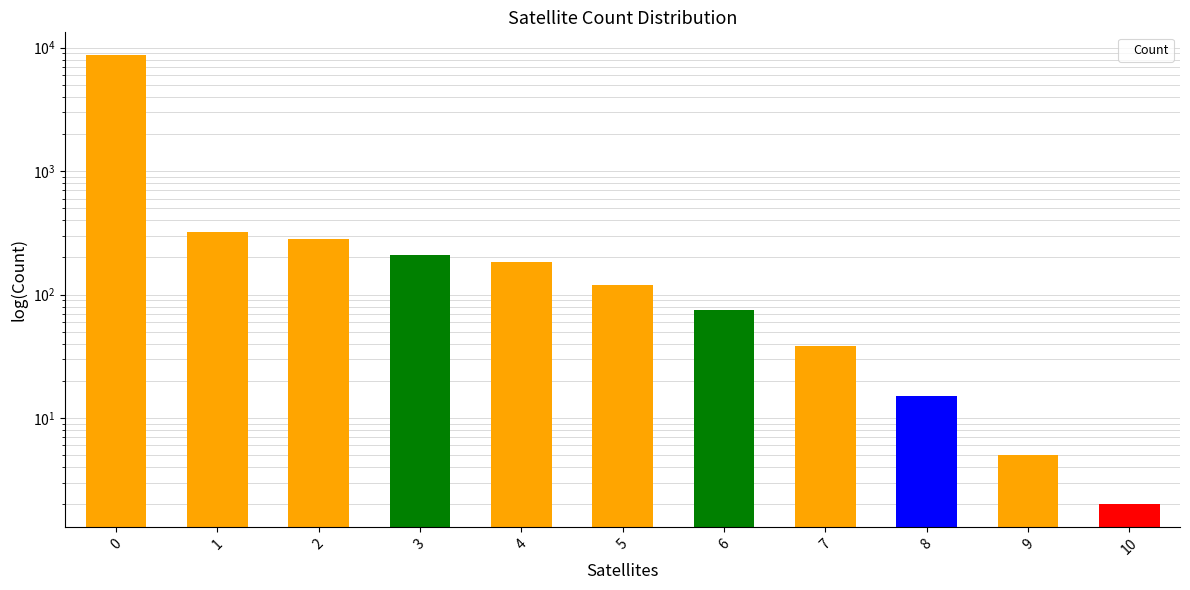

Reading left to right, extract all data points from this chart.

0=8750	1=320	2=280	3=210	4=185	5=120	6=75	7=38	8=15	9=5	10=2